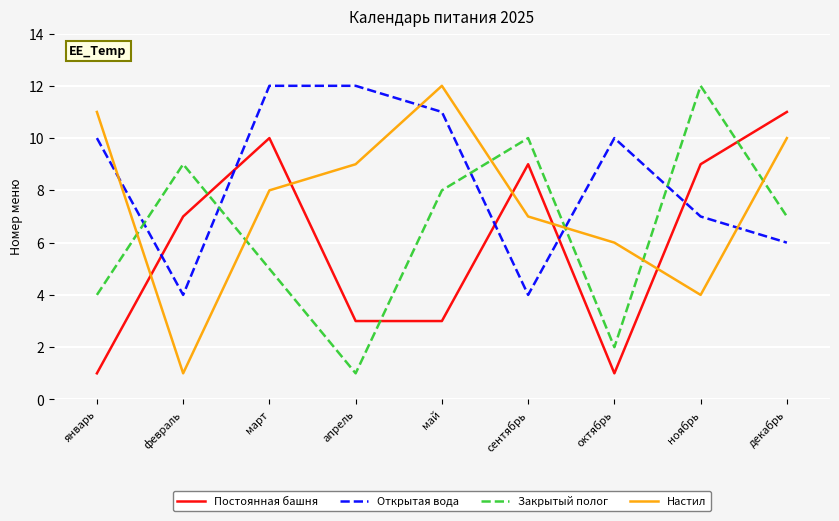

Between which two adjacent categories do Закрытый полог and Открытая вода first intersect?

январь and февраль